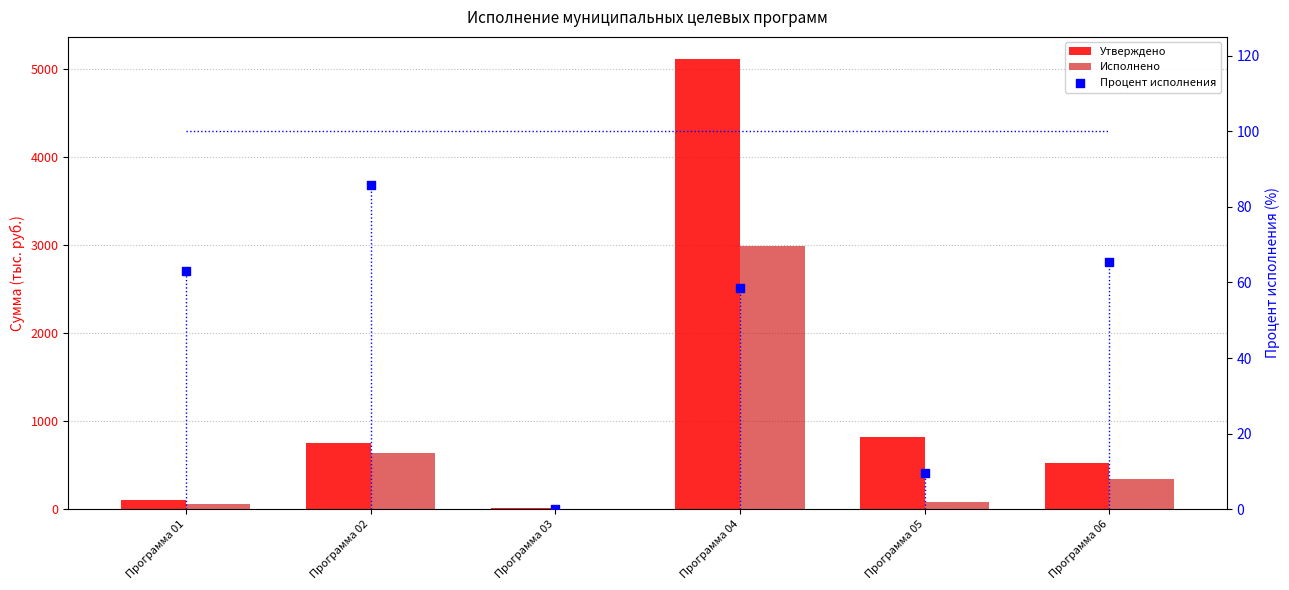

At which category is the sum across all series the highest?

Программа 04